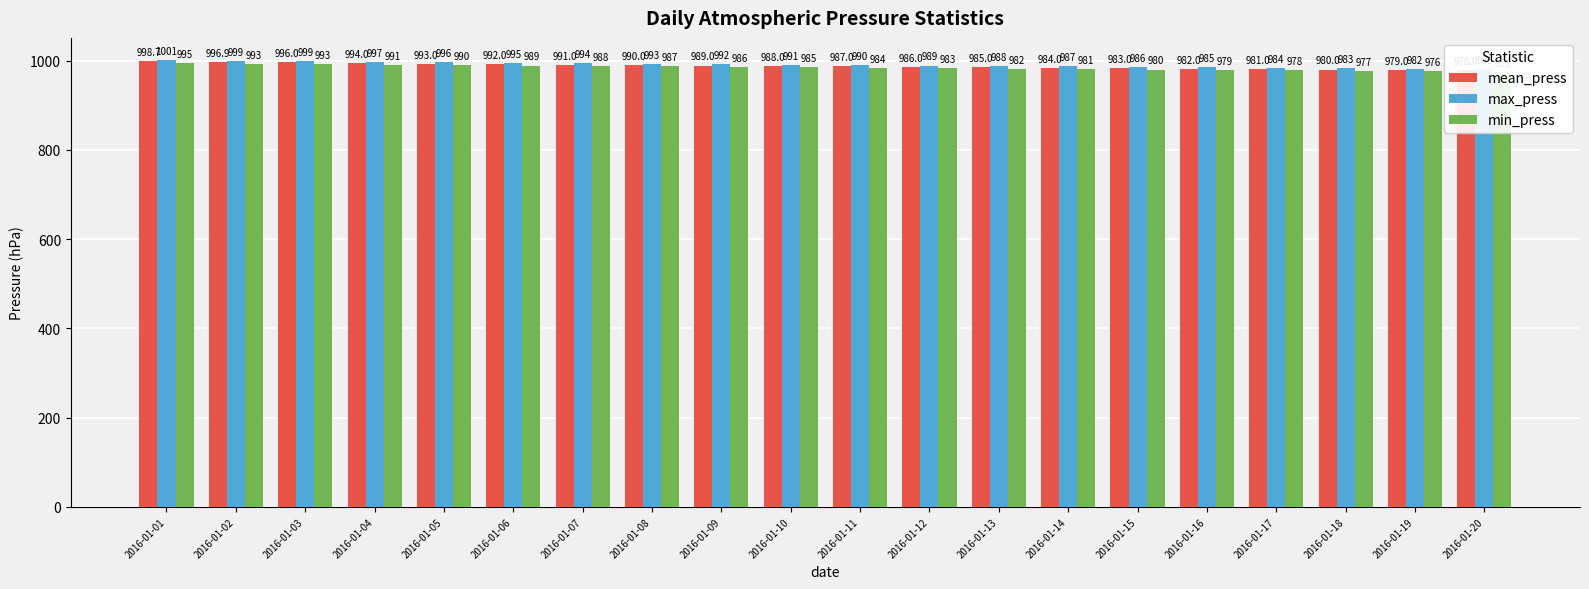

What is the sum of the mean_press values at 2016-01-18 and 2016-01-11?

1967.0